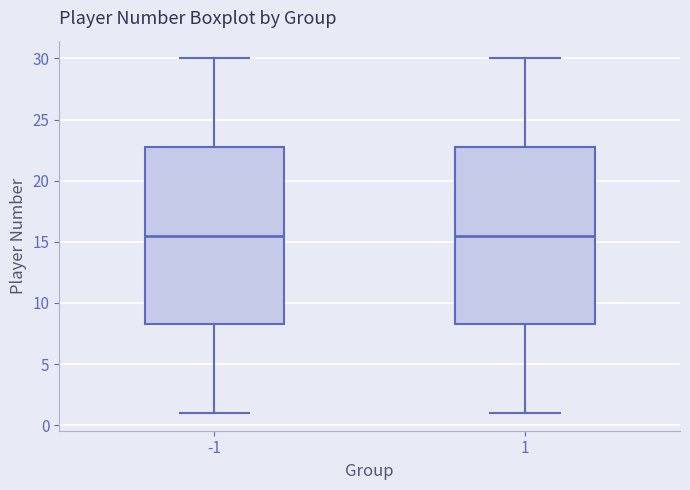

Where is the upper edge of the box at x = 1 on the y-axis? The values are not printed on the chart, so give them approximately, as read against the axis.

23.0